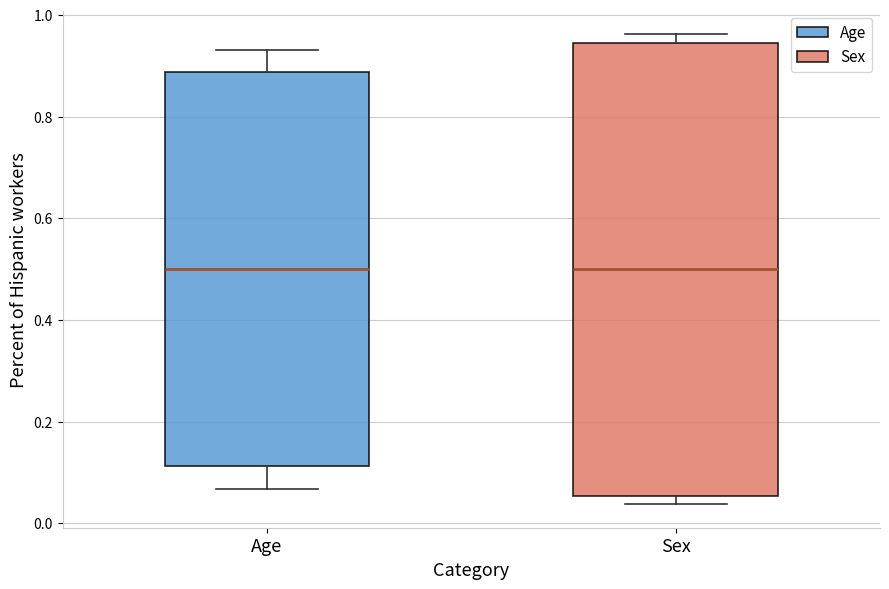

Reading left to right, read every box against the y-axis: the position of its median line, the range the box covers, and the ends of its whiskers. The values are not printed on the chart, so give them approximately, as read against the axis.

Age: median 0.50, box 0.12 to 0.88, whiskers 0.06 to 0.94
Sex: median 0.50, box 0.06 to 0.94, whiskers 0.04 to 0.96